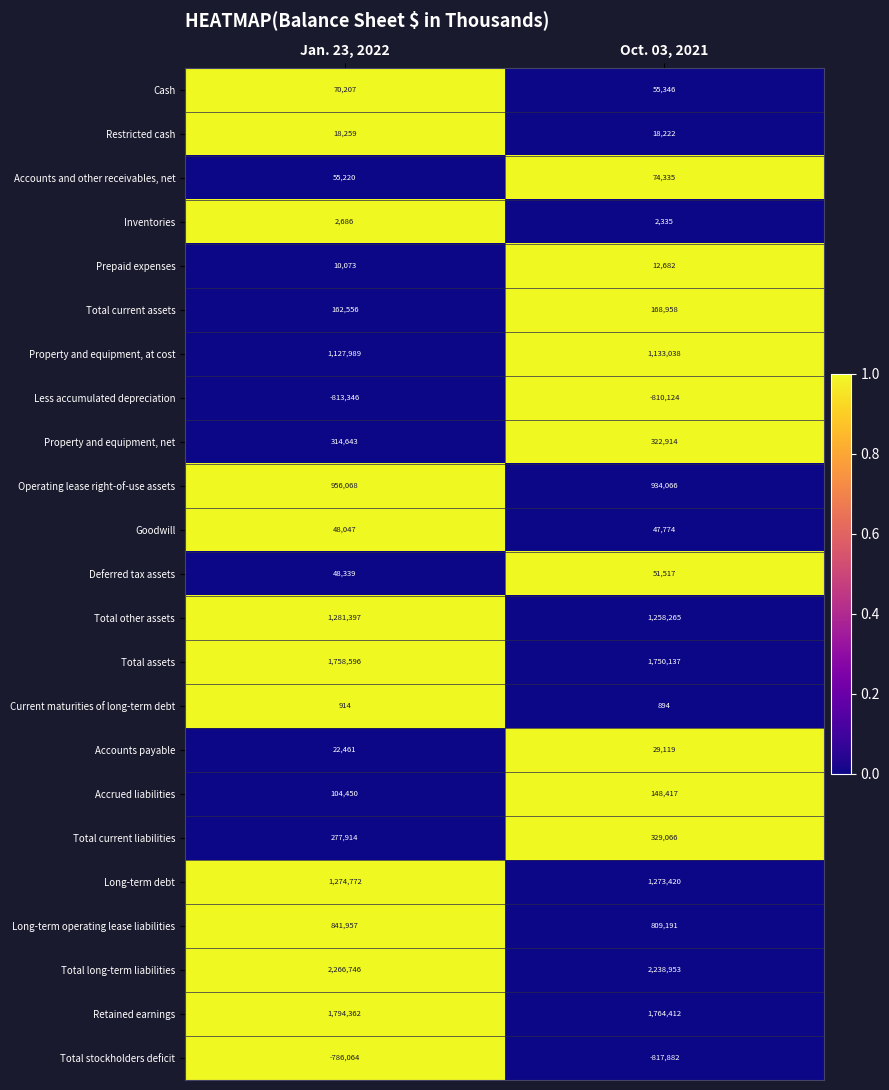

Which category has the lowest value across all series?

Oct. 03, 2021